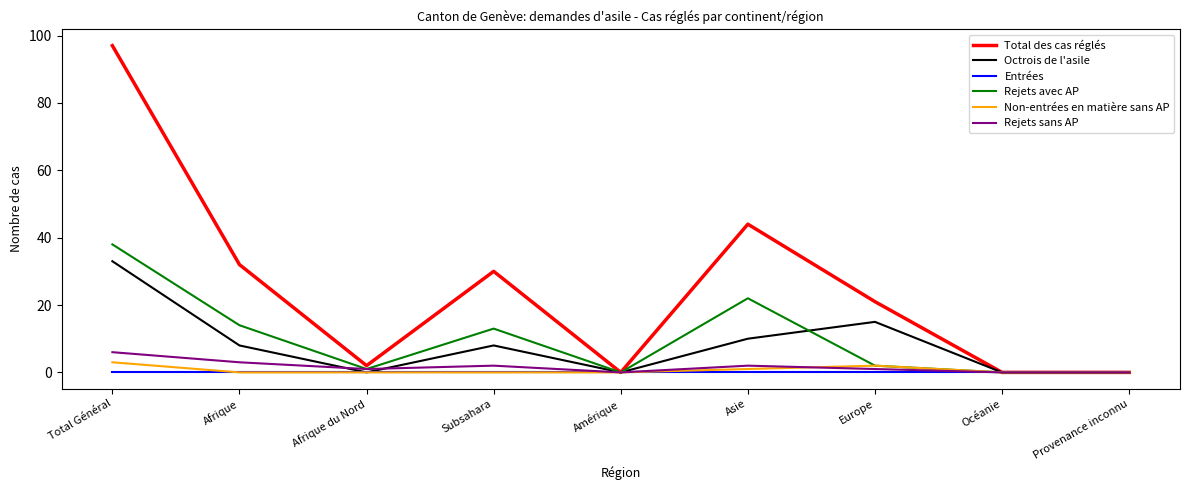

The value of Total des cas réglés at Afrique du Nord is 2. True or false?

True